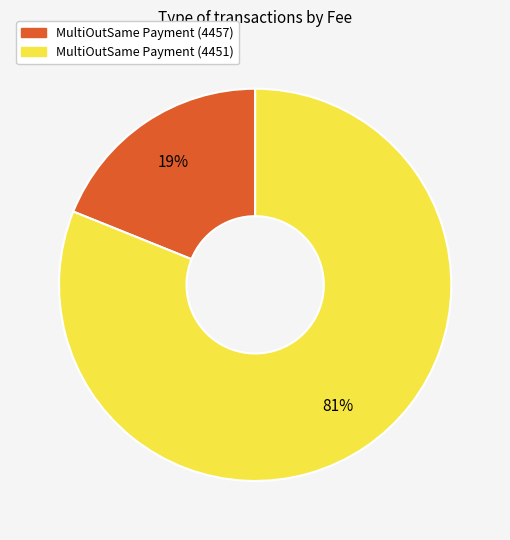

What is the smallest slice in the pie chart?

MultiOutSame Payment (4457)